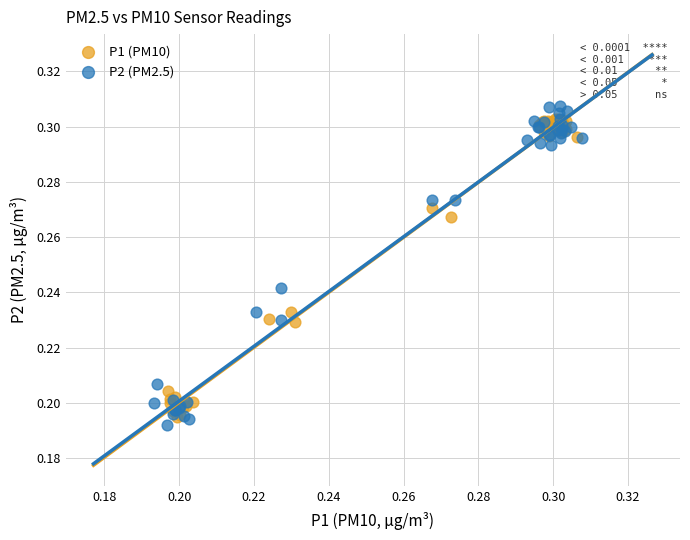

Which series reaches the maximum Y coordinate?

P2 (PM2.5)